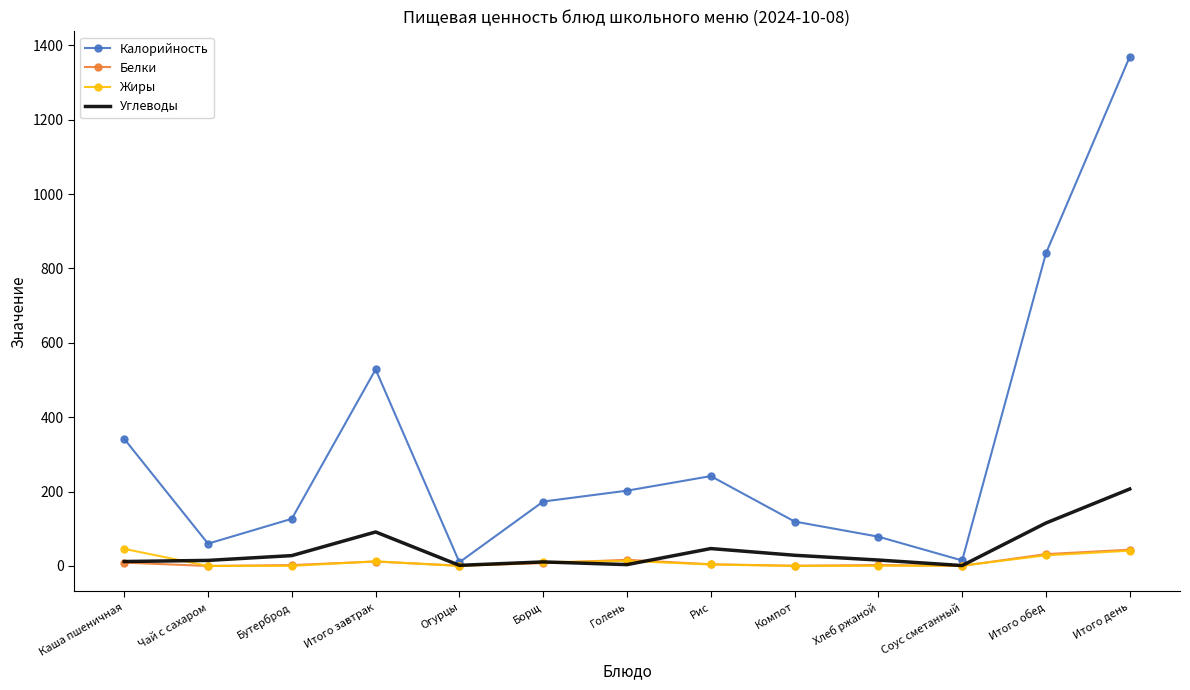

Between Огурцы and Рис, which series saw the biggest shift?

Калорийность